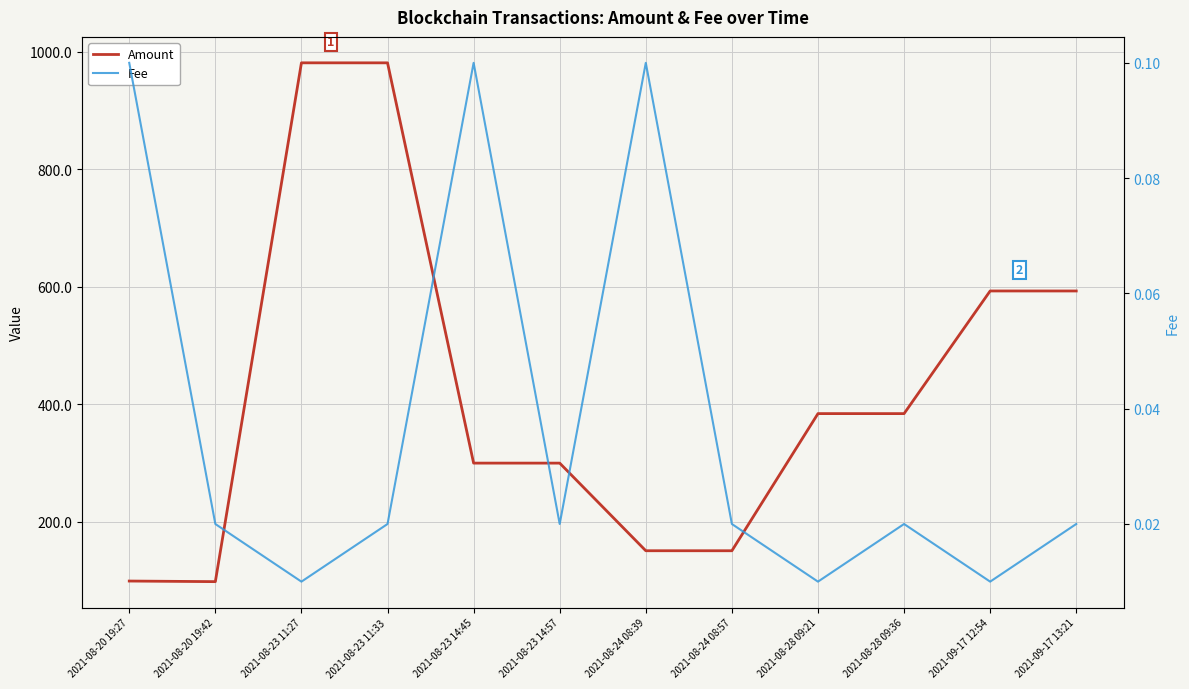

Count the number of categories in the chart.

12